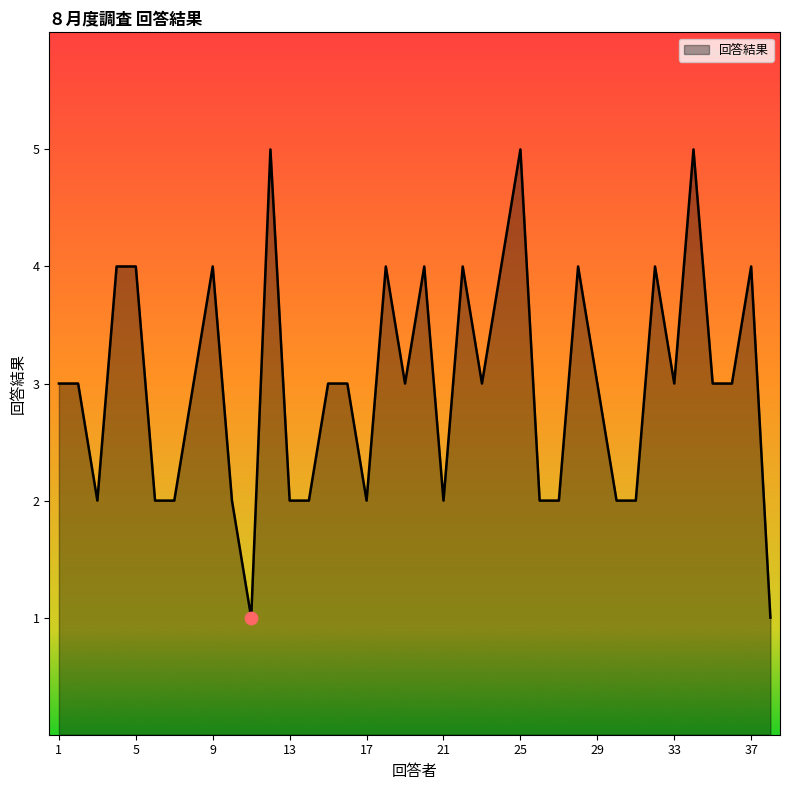

What is the greatest value displayed?

5